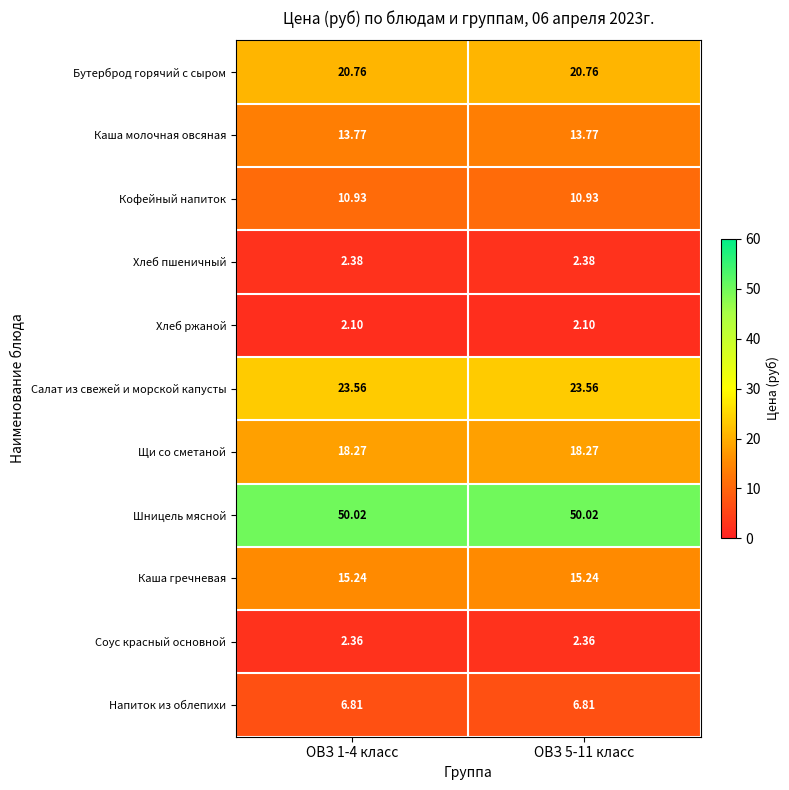

Which series has the largest total across all categories?

Шницель мясной